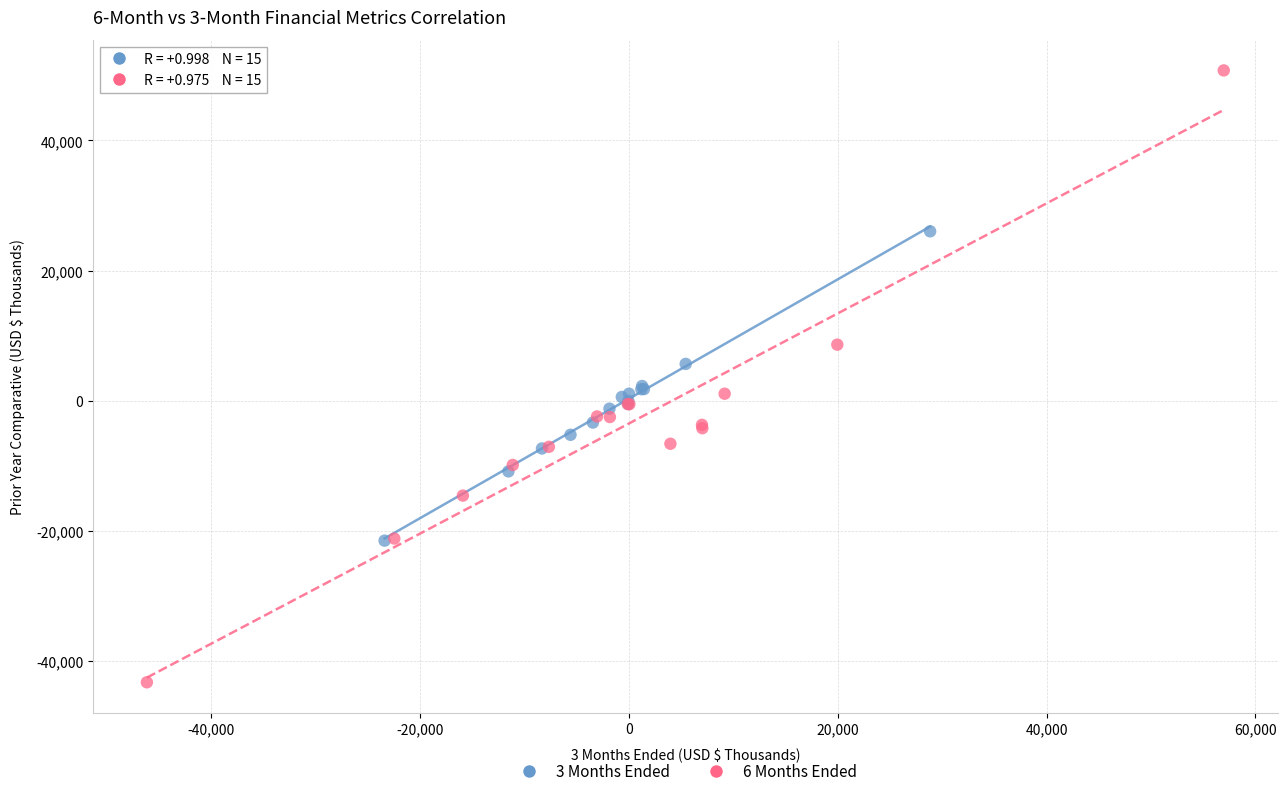

Which series has the widest spread of Y values?

6 Months Ended